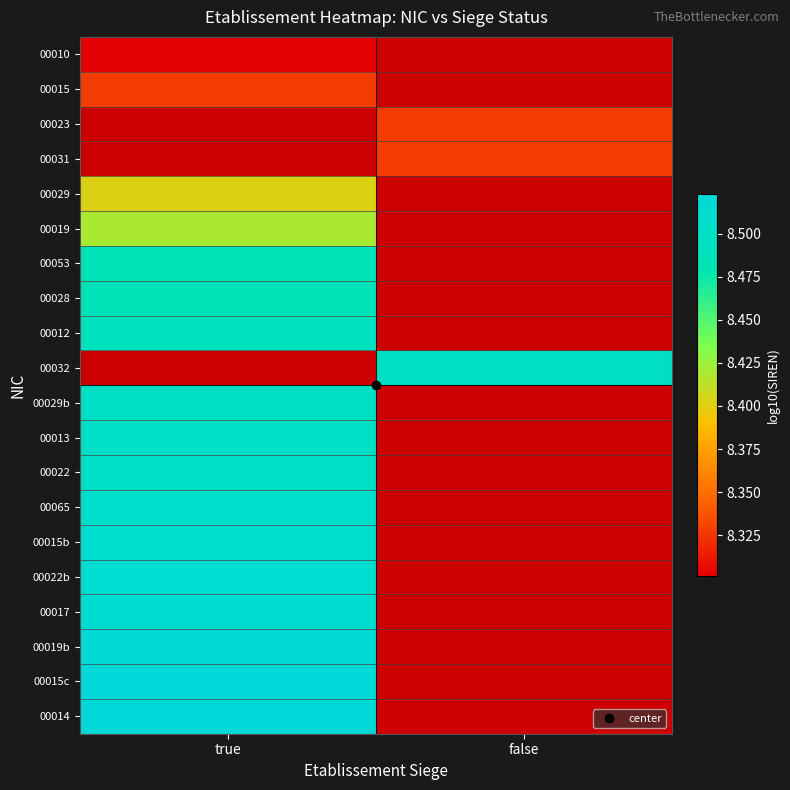

At which label does 00019 reach its peak?

true